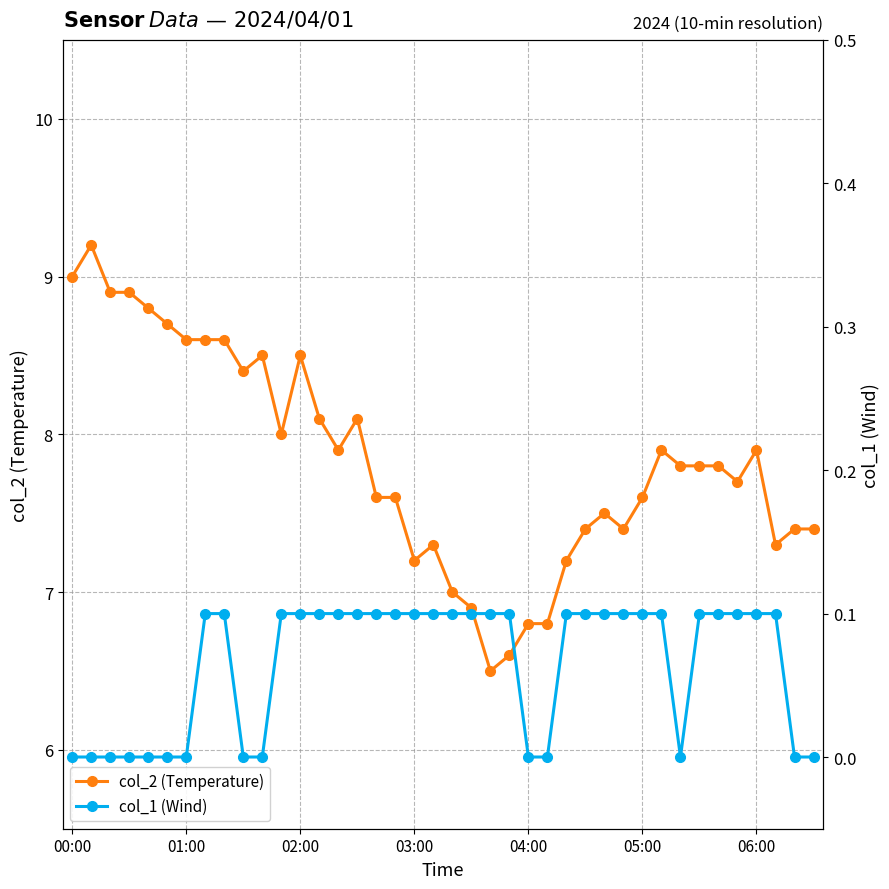

How many interior local valleys does the col_1 (Wind) series have?

1